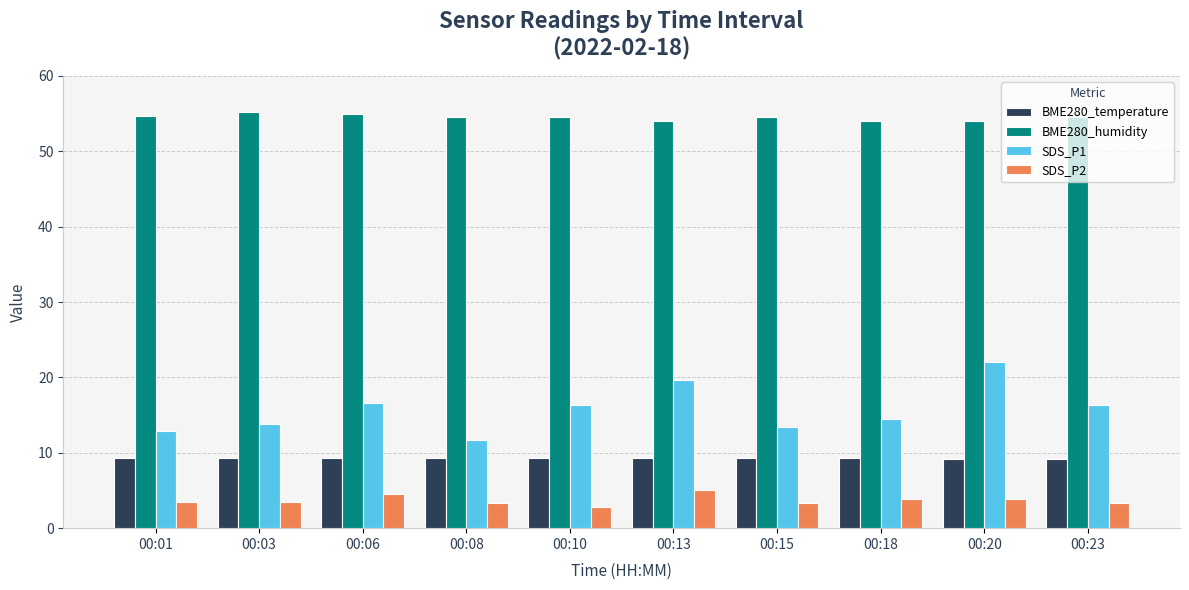

What value does the BME280_humidity series have at 00:13?

54.0